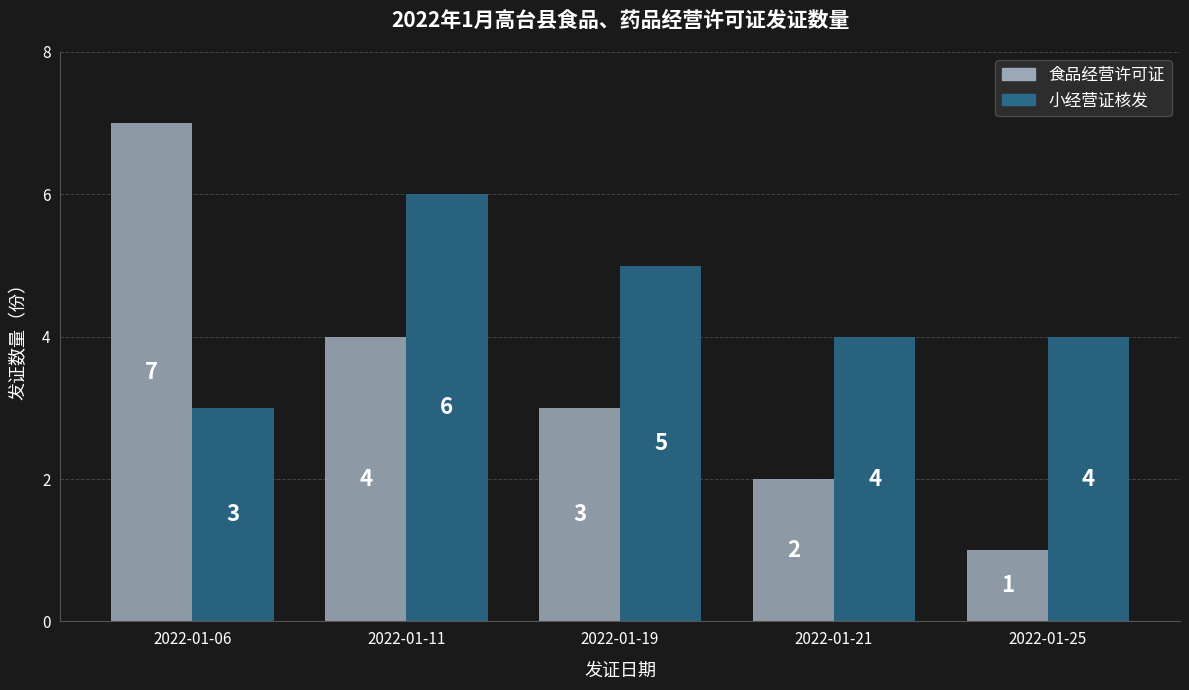

Which series has the largest total across all categories?

小经营证核发